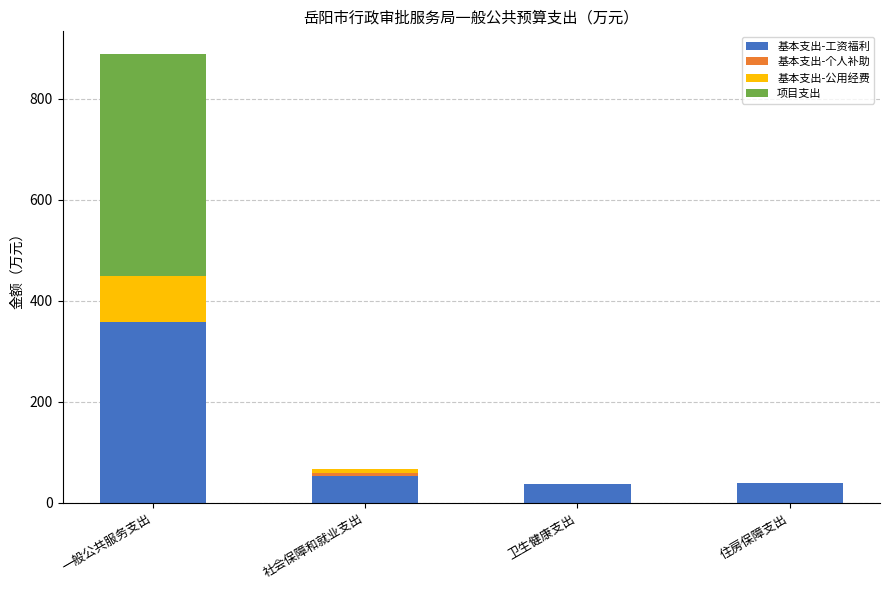

What is the highest value of the 基本支出-工资福利 series?

357.7